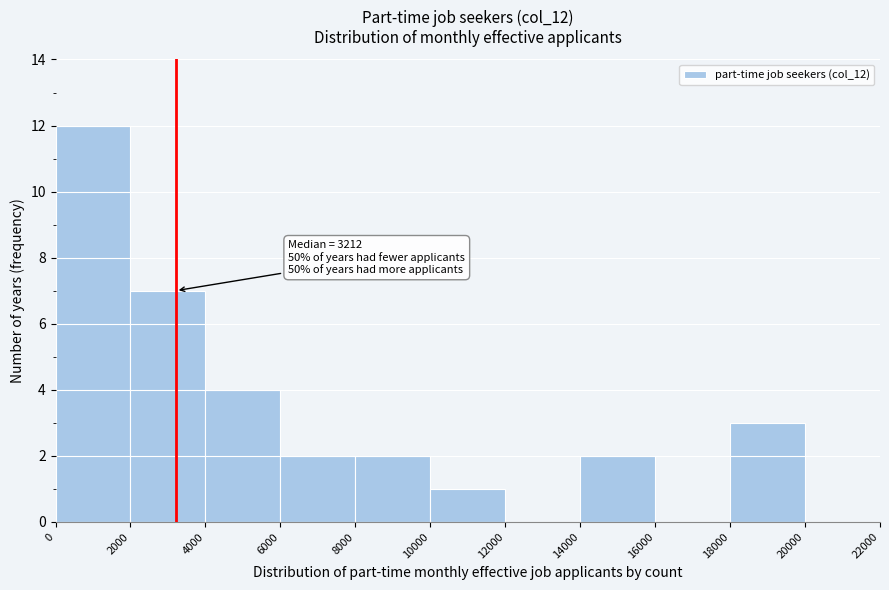

Over which range of the x-axis is the bar tallest?

0 to 2000